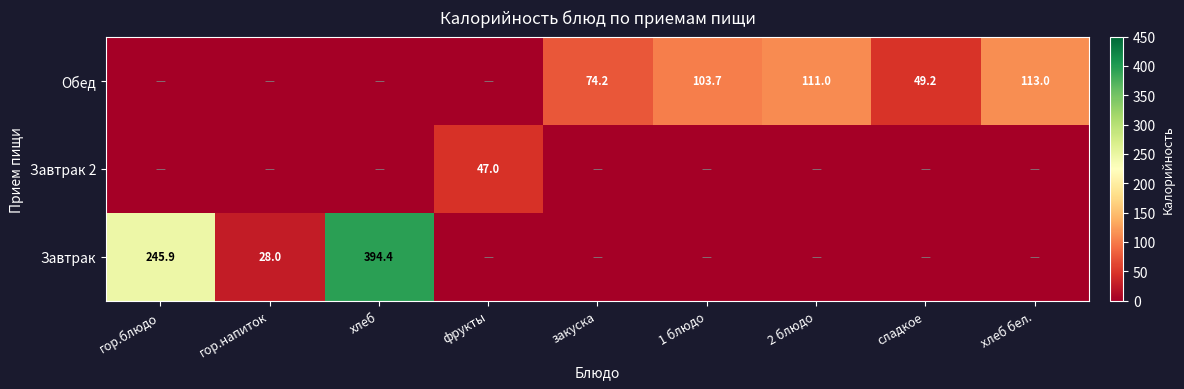

At how many categories does at least one series exceed 227?

2